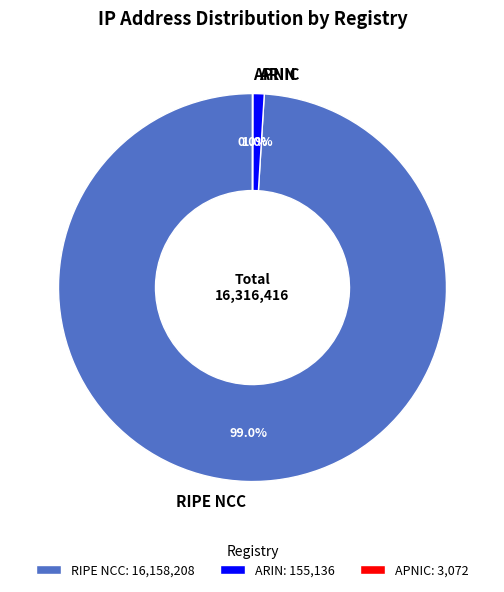

Which has a higher value, ARIN or RIPE NCC?

RIPE NCC